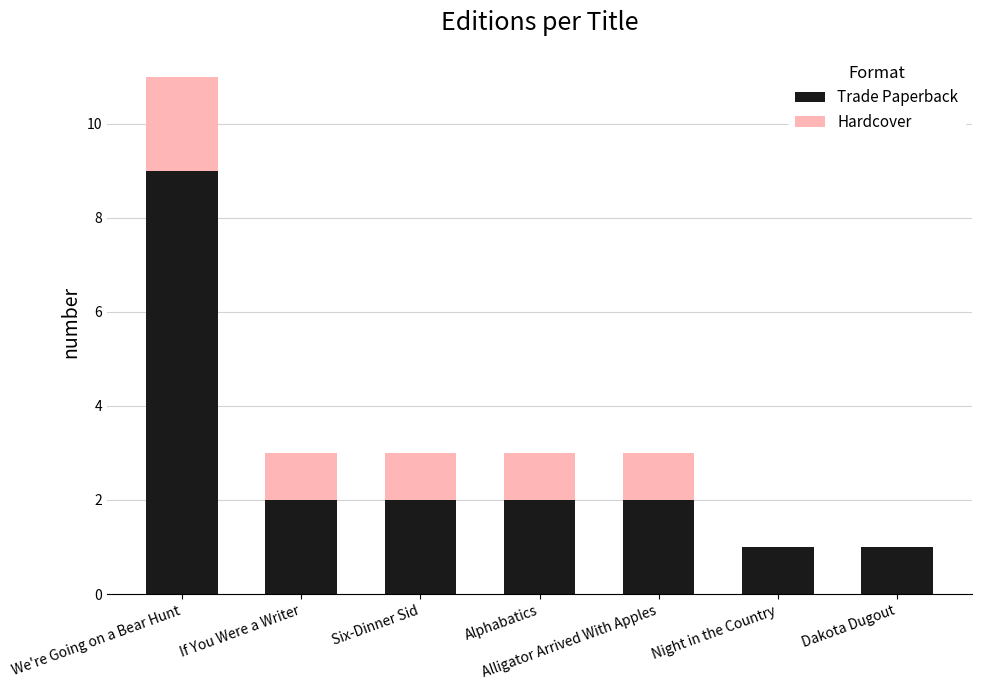

The value of Trade Paperback at Night in the Country is 2. True or false?

False